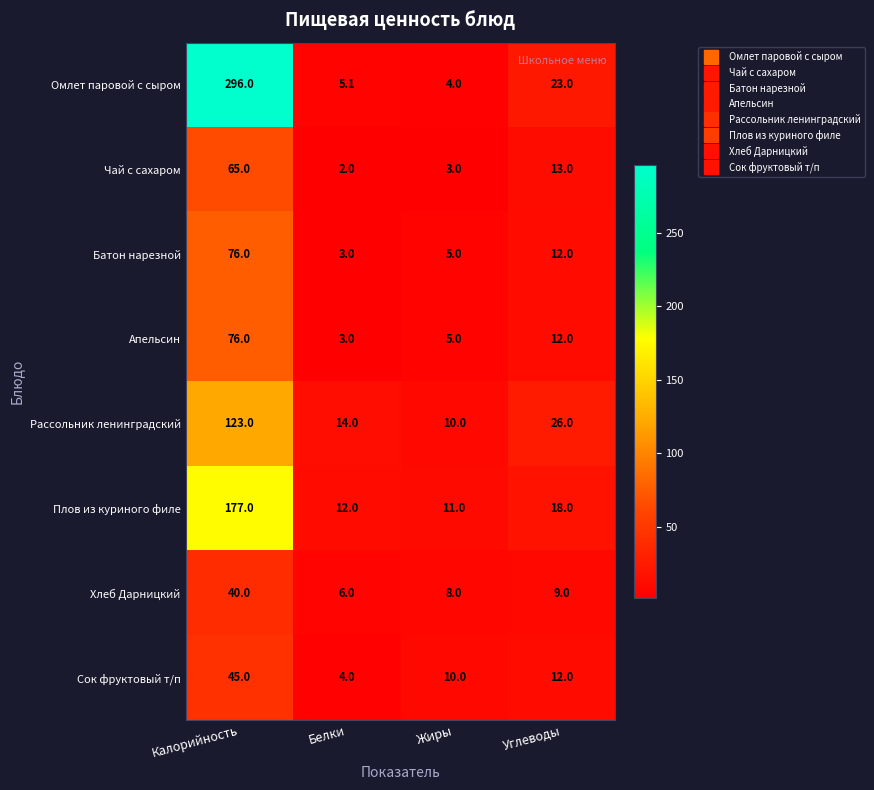

At which label does Сок фруктовый т/п first exceed 12?

Калорийность